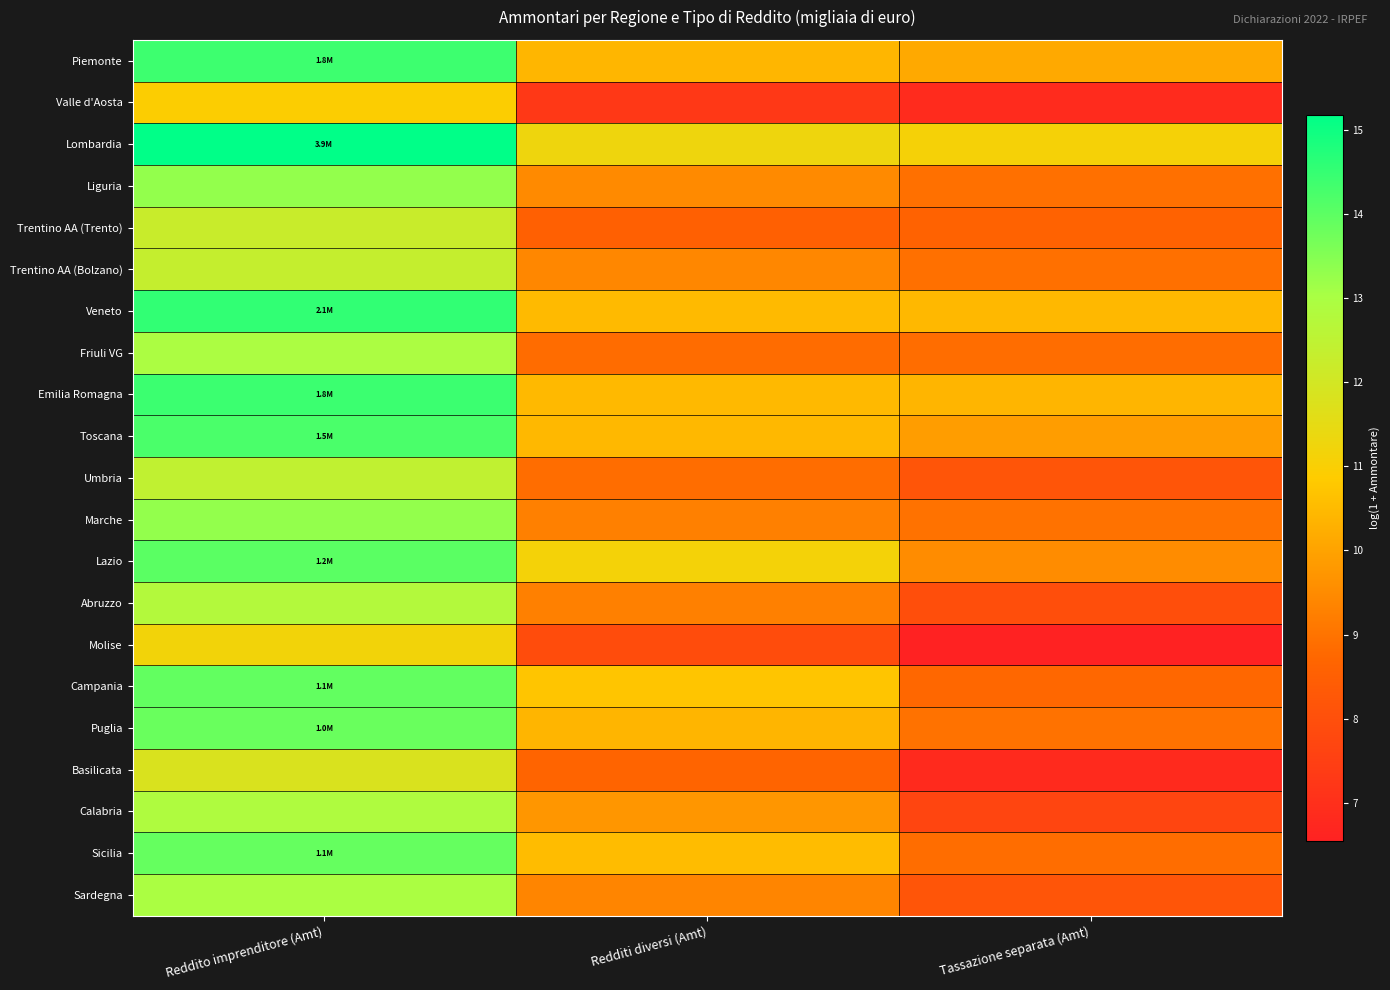

What is the difference between the highest and lowest values at Tassazione separata (Amt)?

4.6